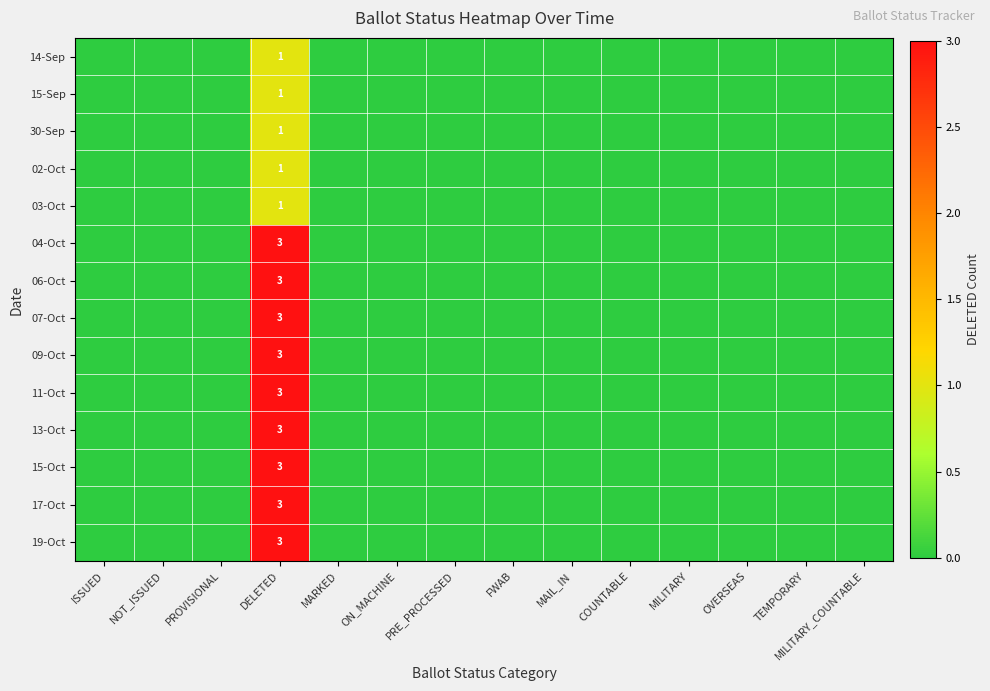

Is it true that 30-Sep equals 1 at DELETED?

True